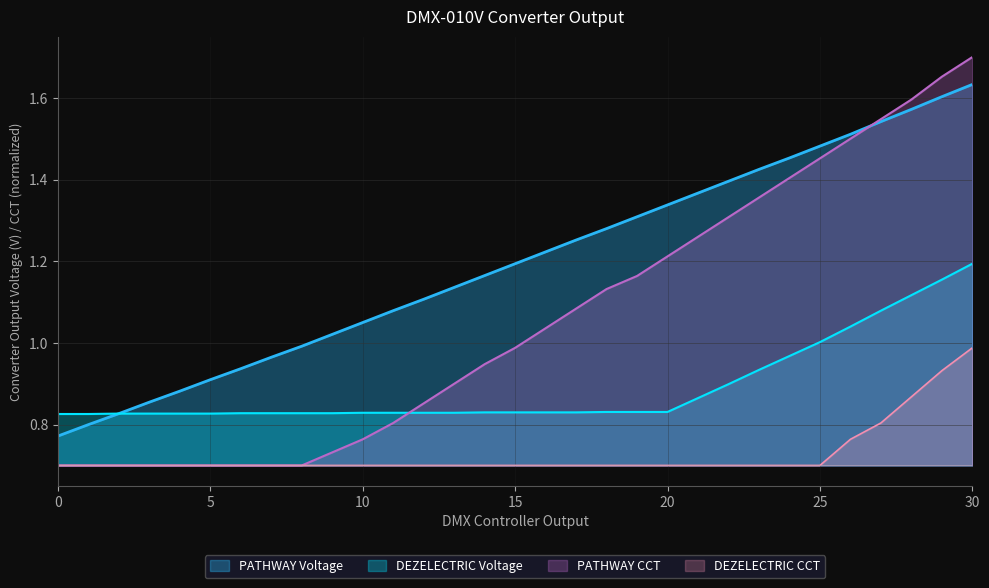

How many lines are shown in the chart?

4